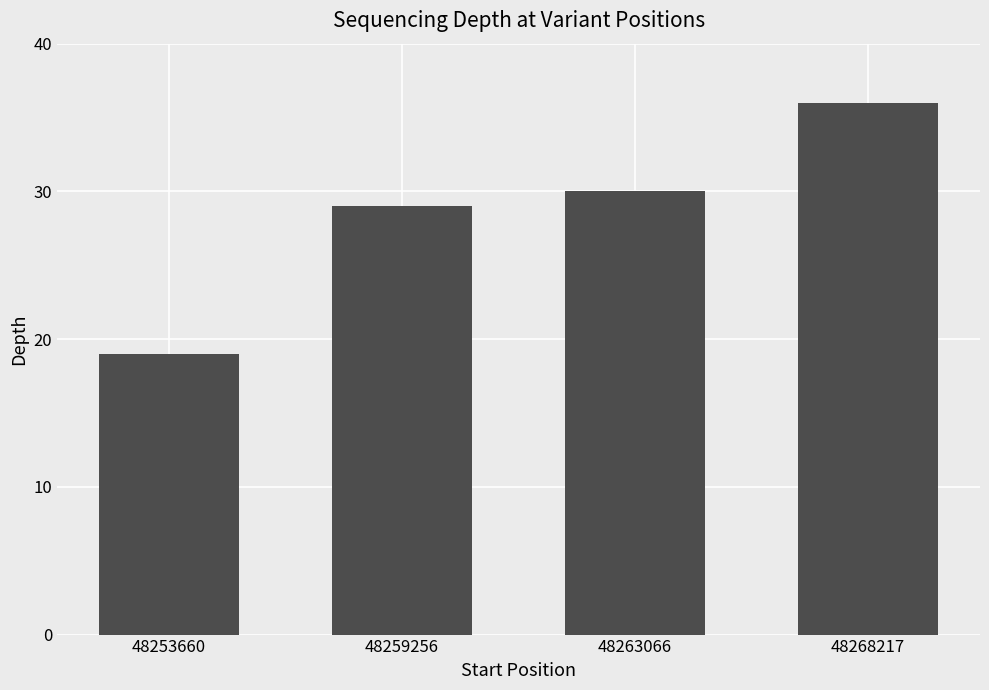

Read the value at 48253660.

19